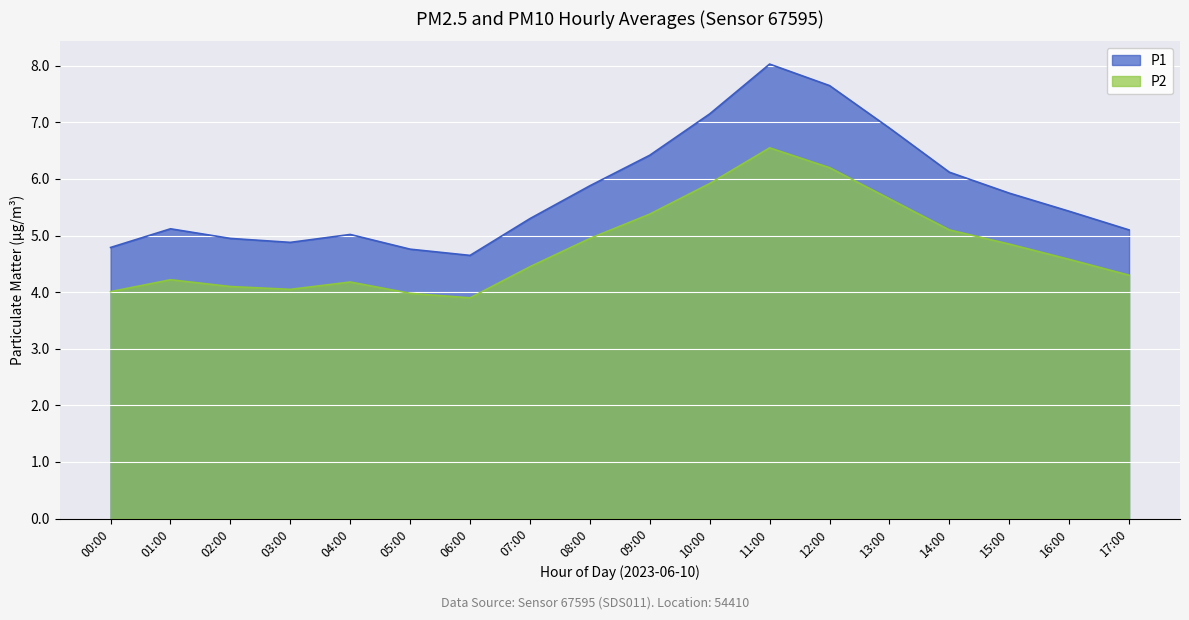

Rank the series at 12:00 from lowest to highest value.

P2, P1